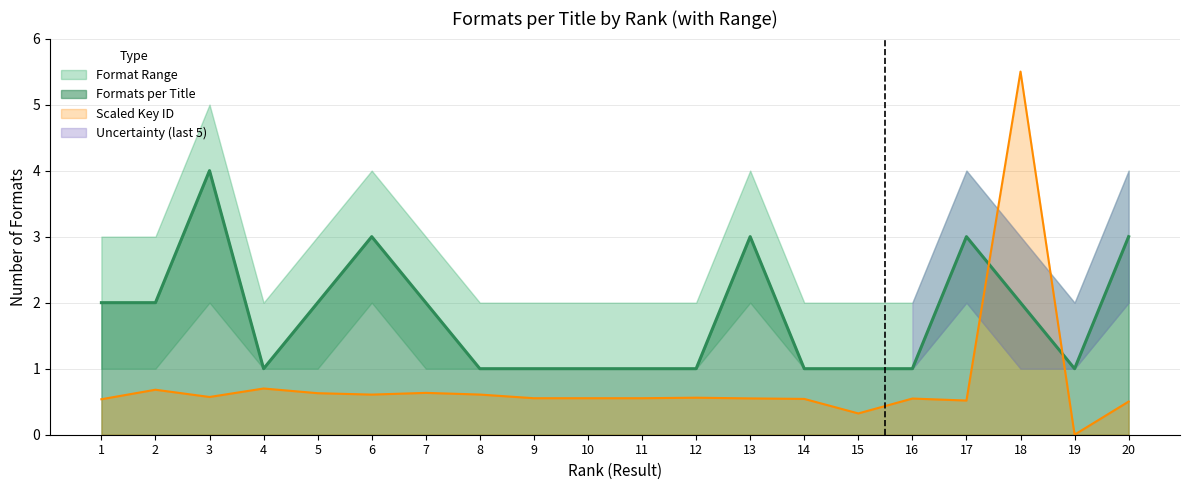

Which series changed the most between 7 and 15?

Formats per Title